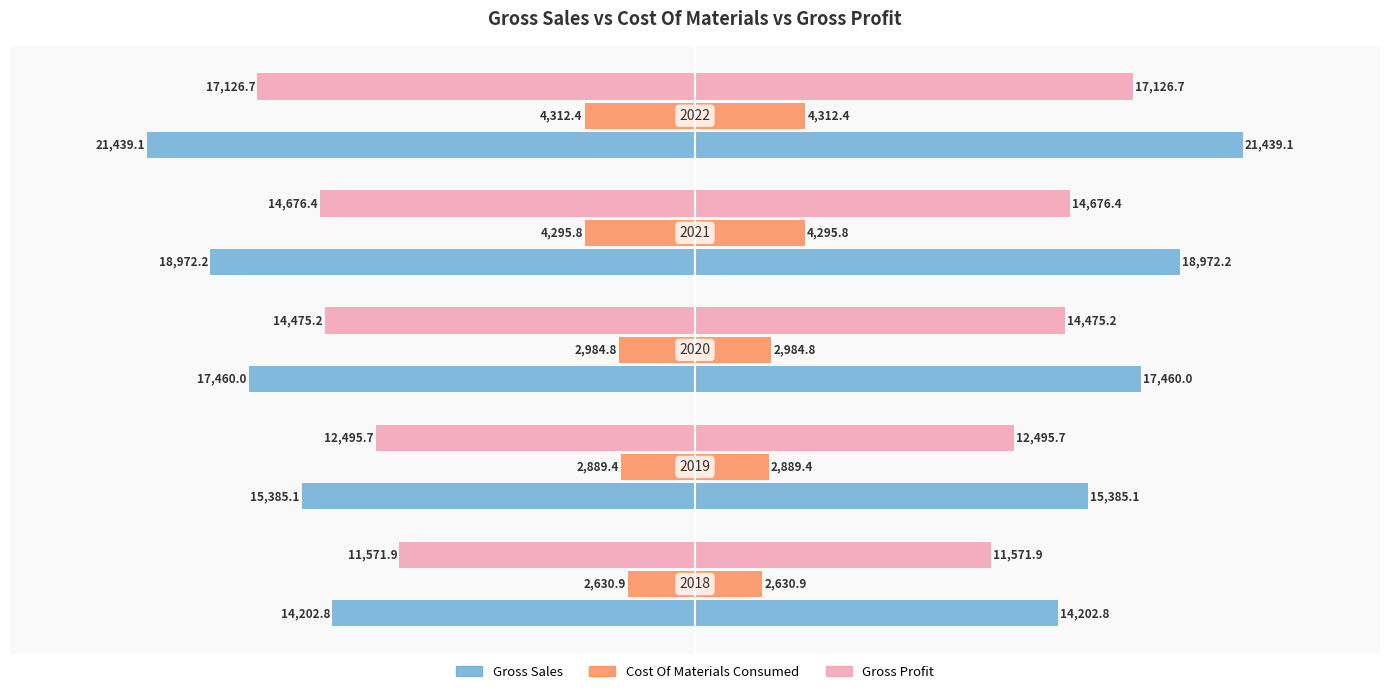

How many bars are there in each group?

3